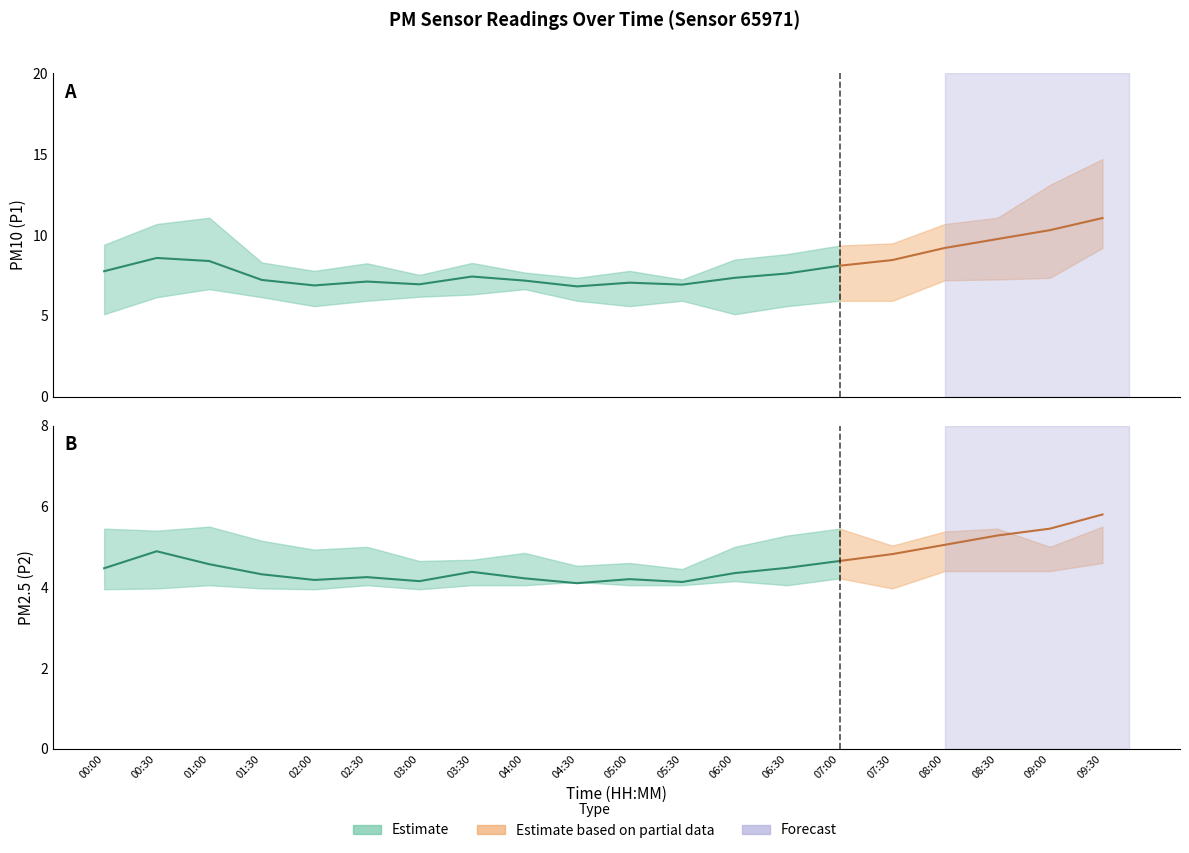

True or false: P1 and P2 cross at least once.

False